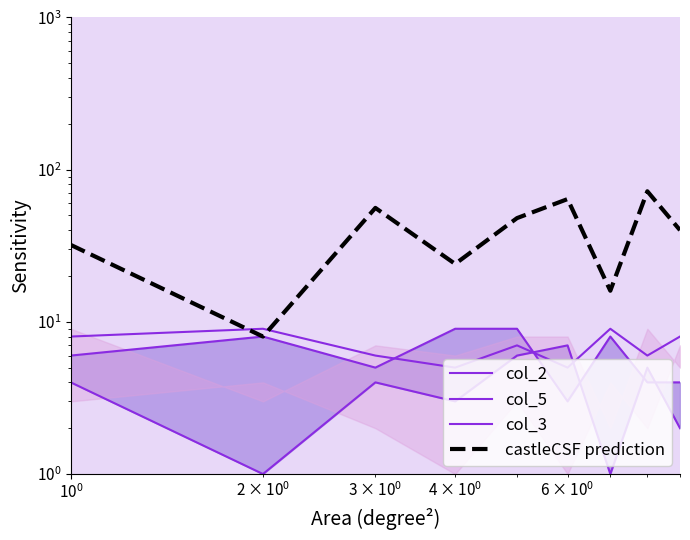

Count the col_2 values in the range 4 to 8.

6